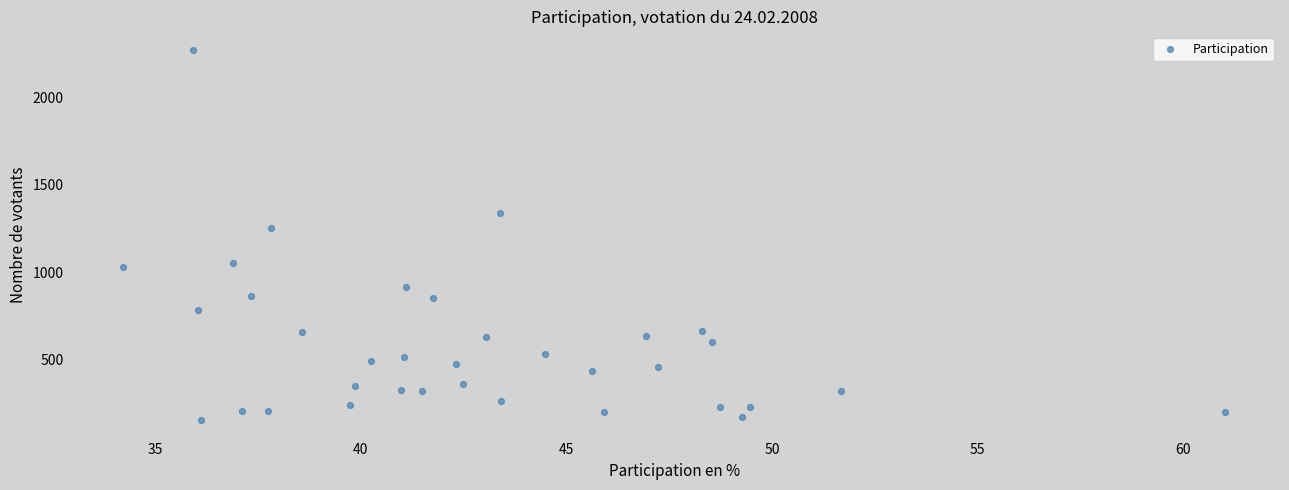

What is the range of X values (max minus min)?

26.8